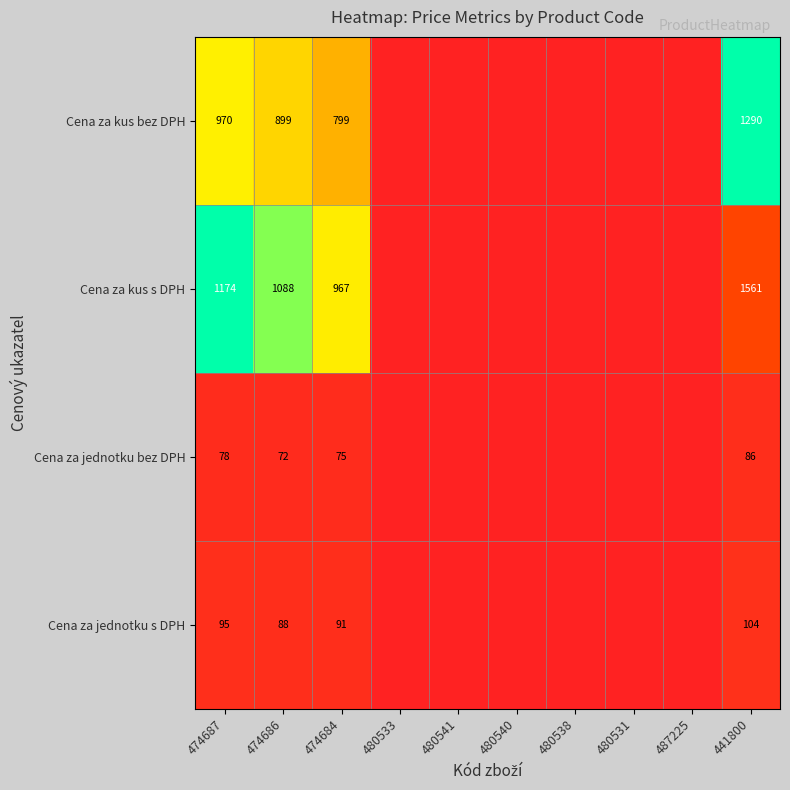

What is the spread (max minus min) of values at 474684?

892